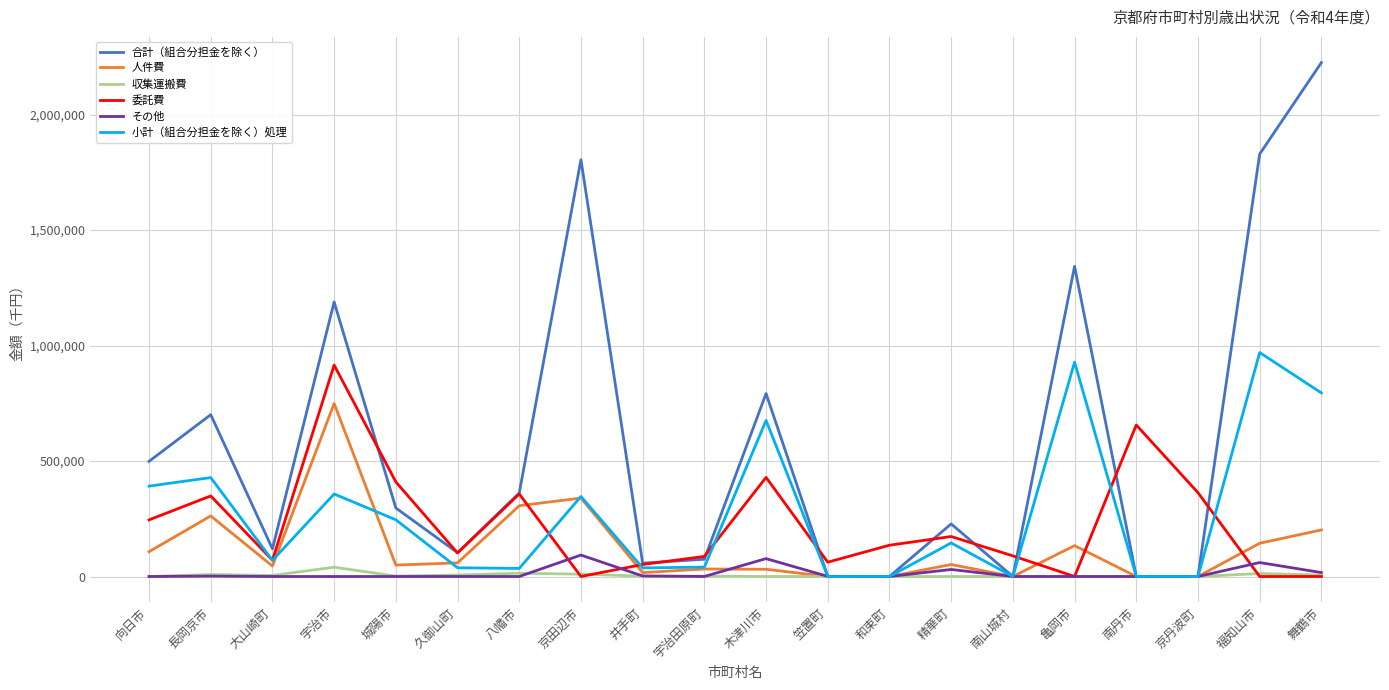

Read the 人件費 value at 福知山市, to the nearest 50.

143850